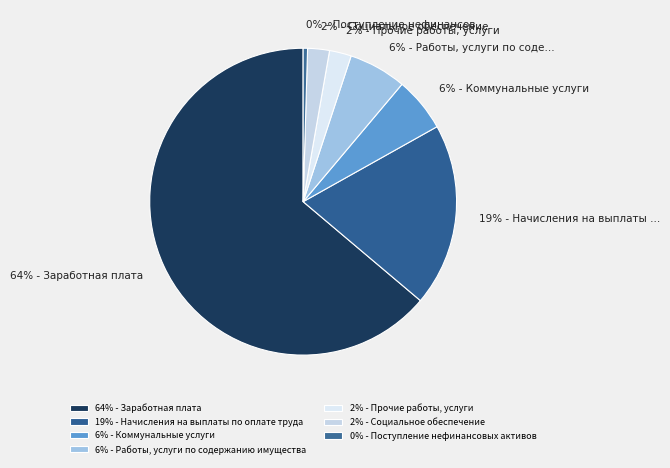

How many segments does this pie chart have?

7